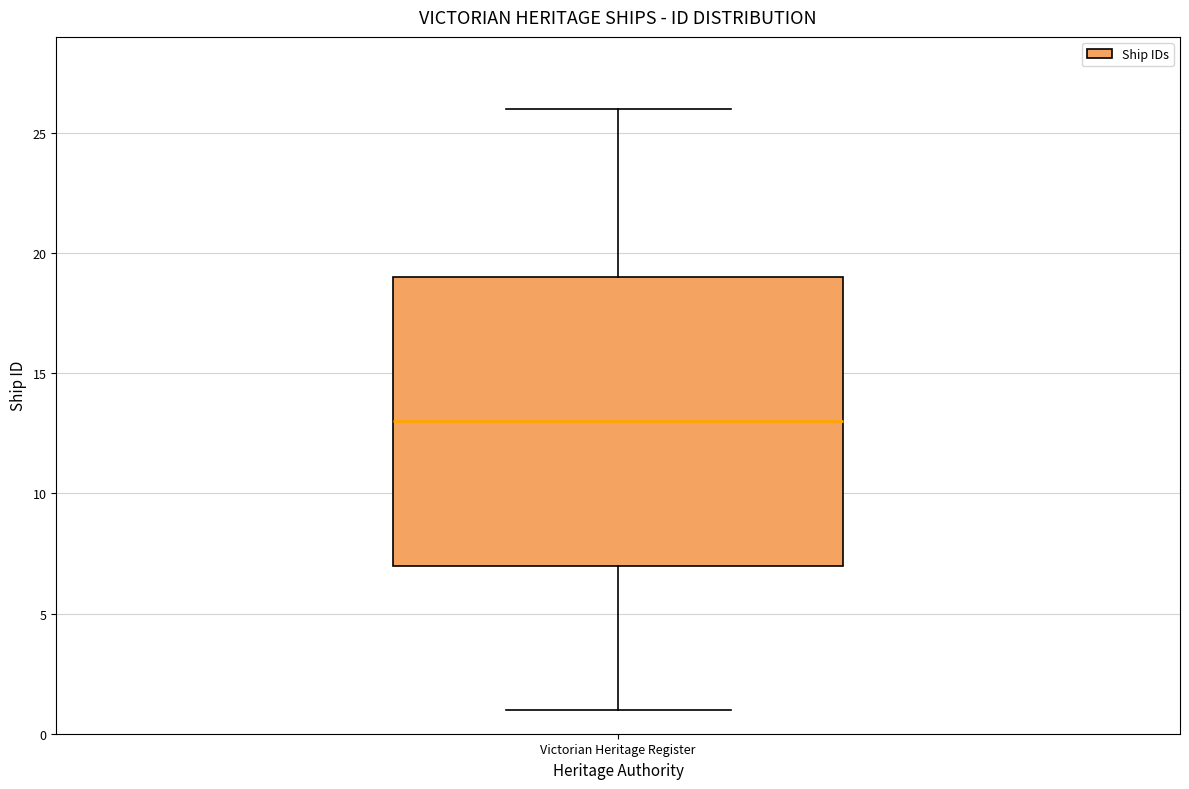

Where does the lower whisker of the box for Victorian Heritage Register end on the y-axis? The values are not printed on the chart, so give them approximately, as read against the axis.

1